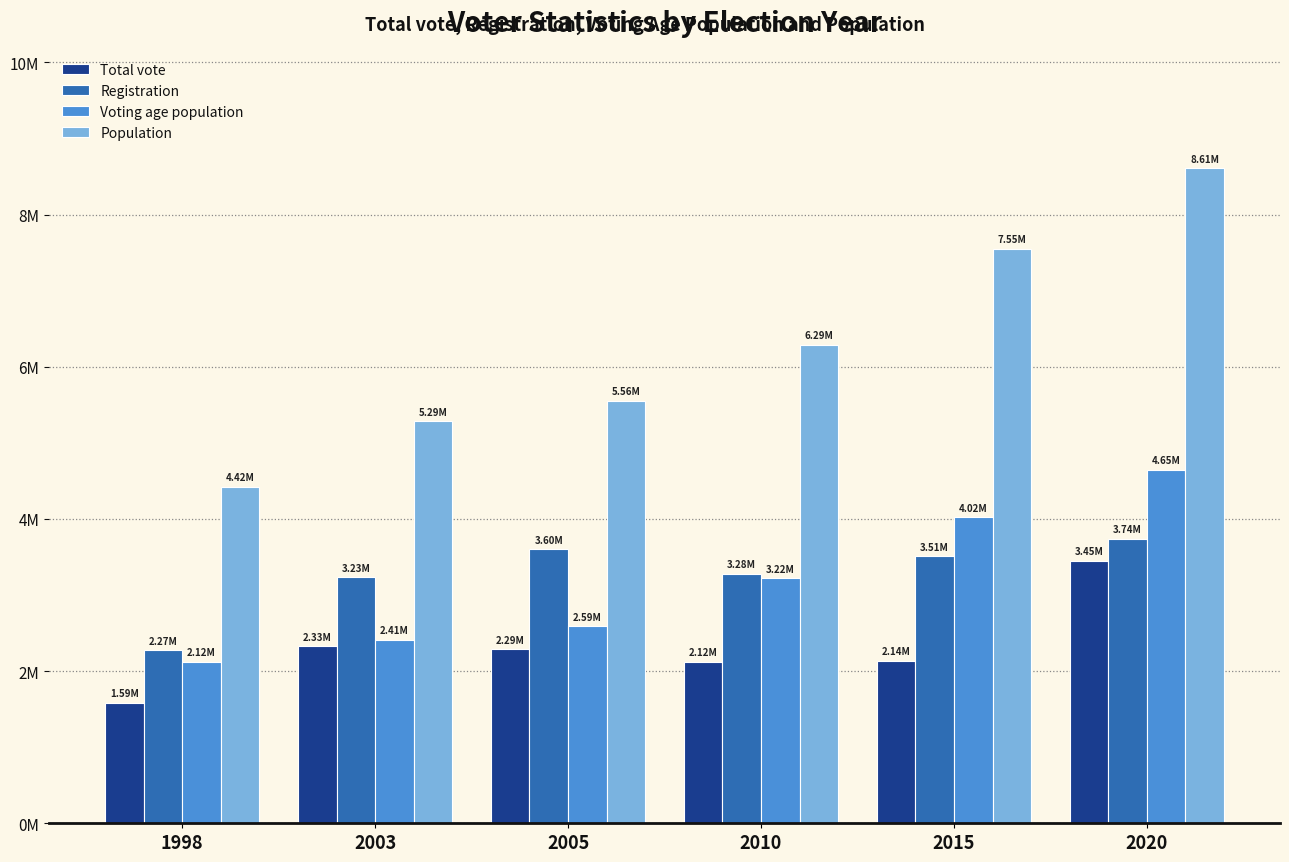

Does the chart contain any negative values?

No